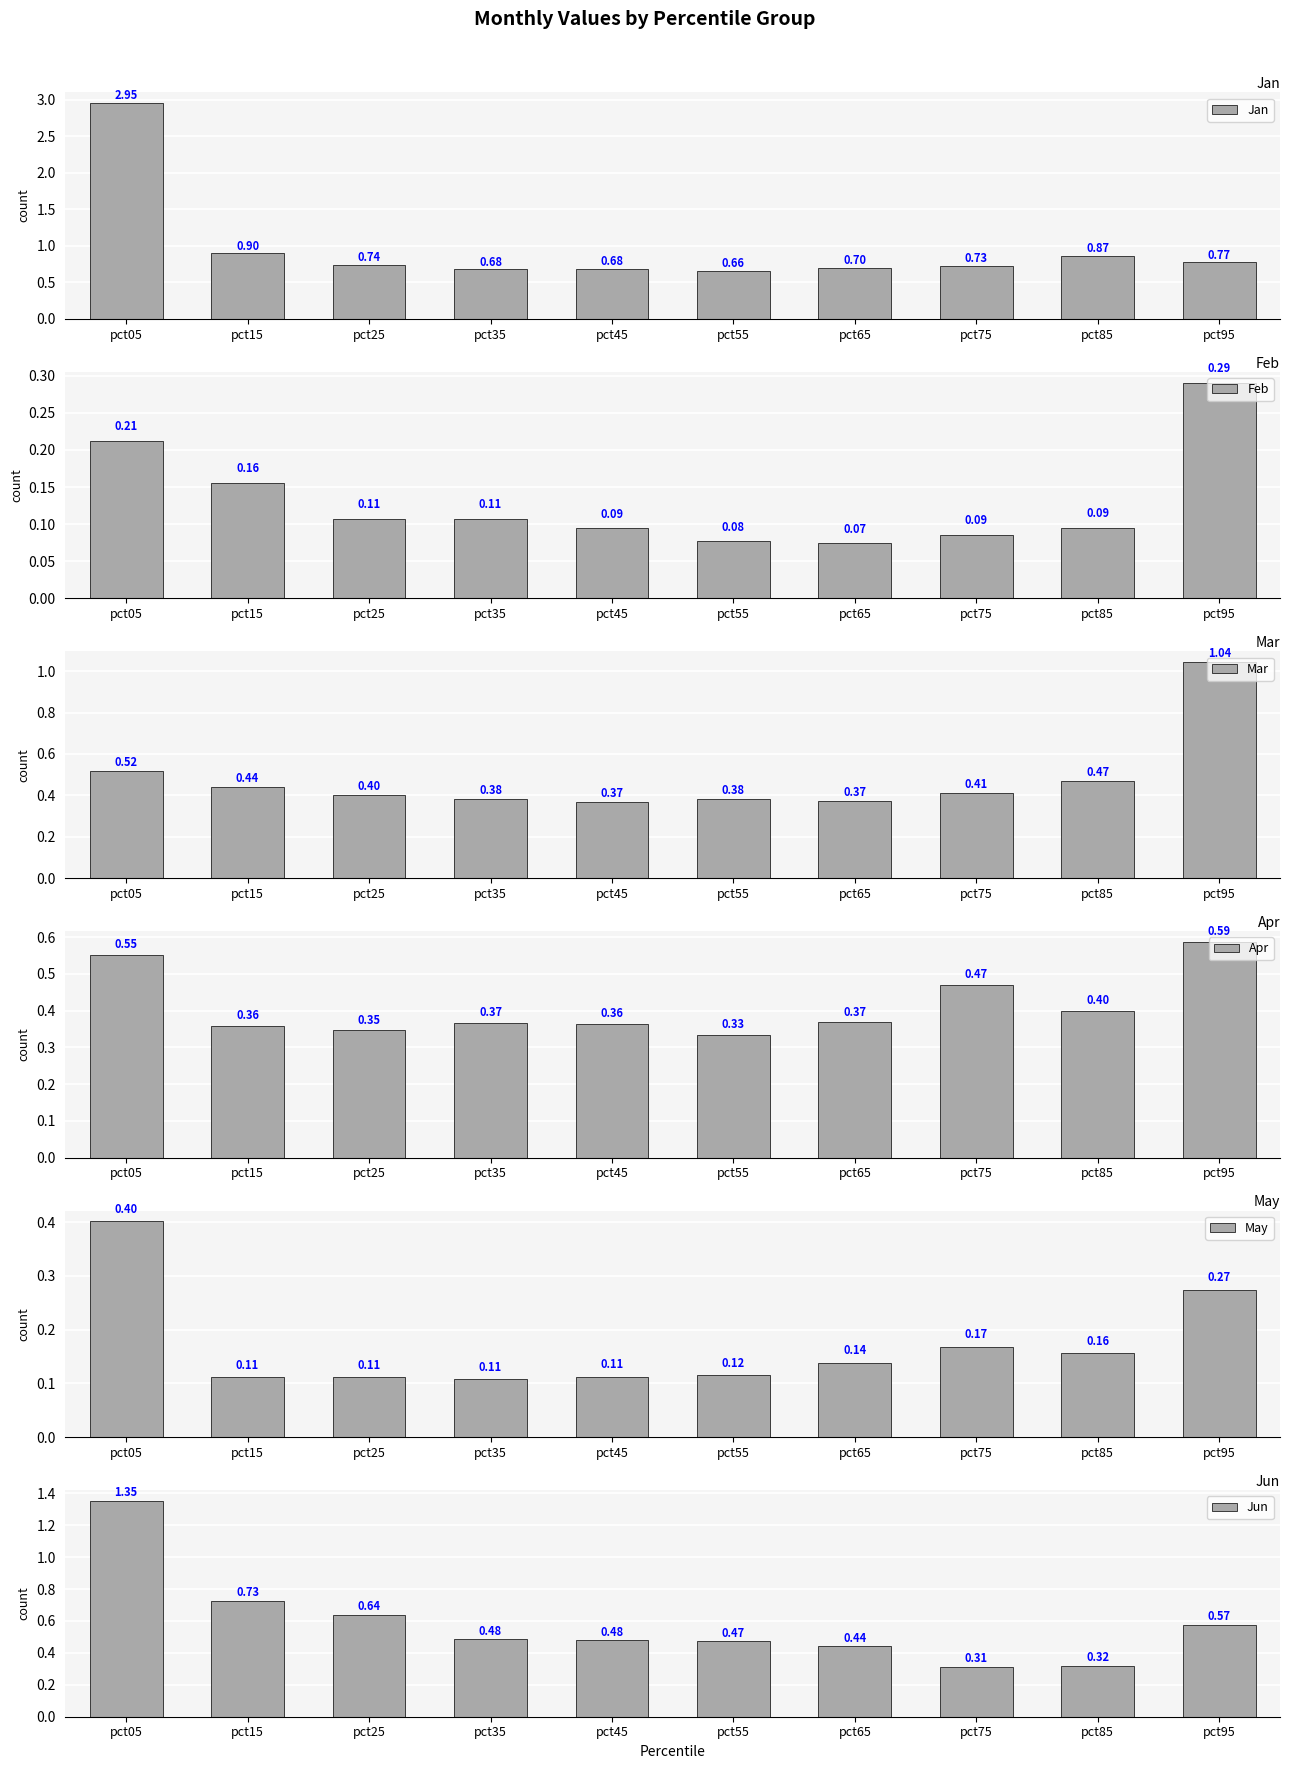

How many bars are there in each group?

6